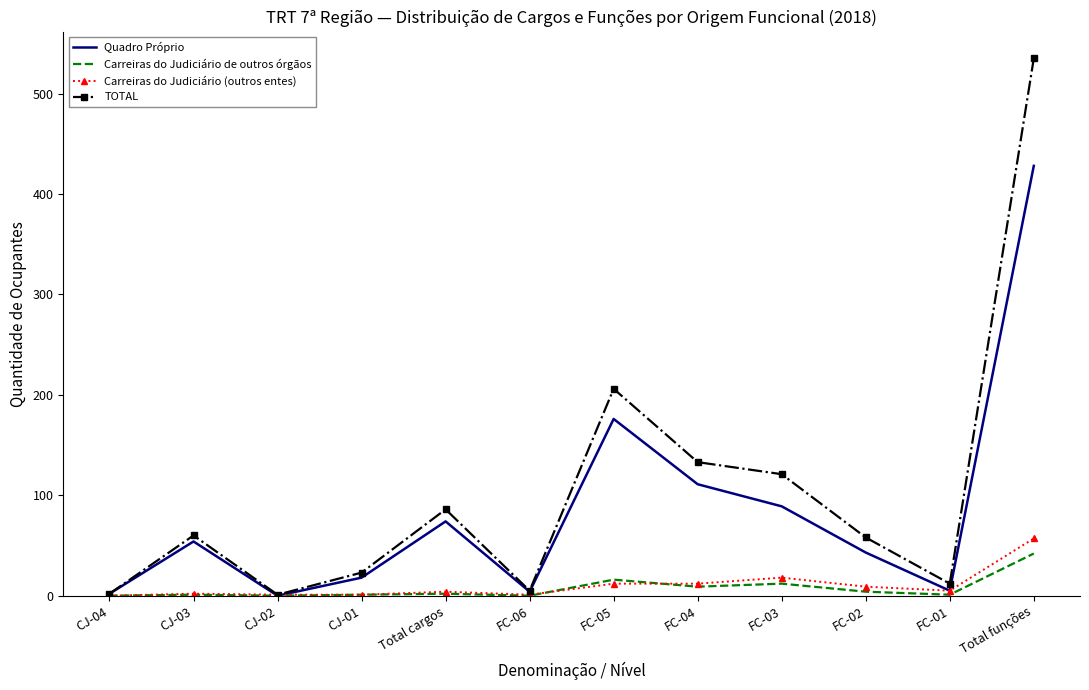

The value of Quadro Próprio at CJ-04 is 2. True or false?

True